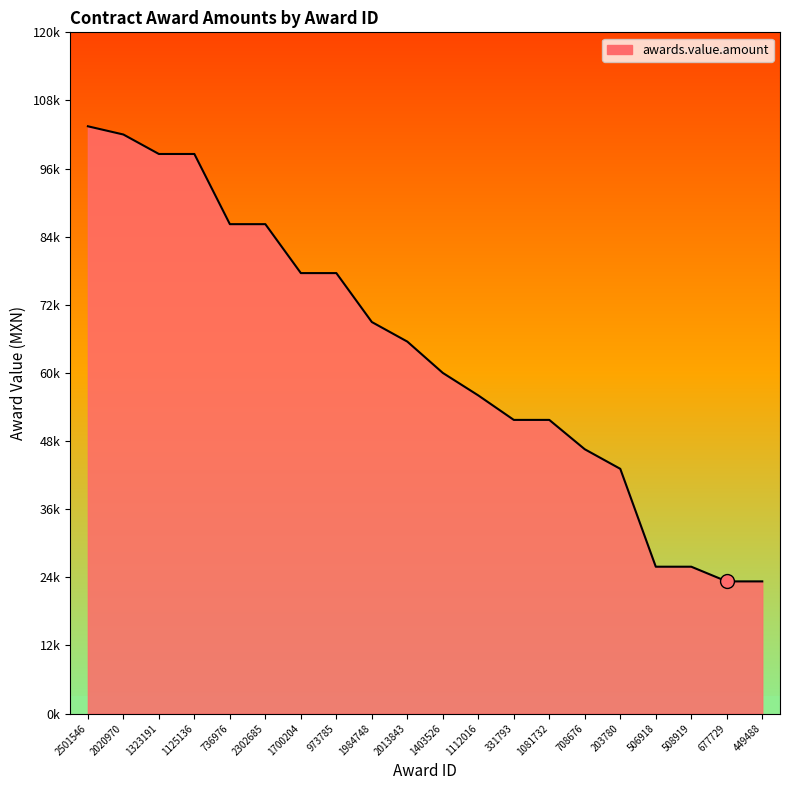

True or false: there are more than 2 points higher than both neighbors.

False